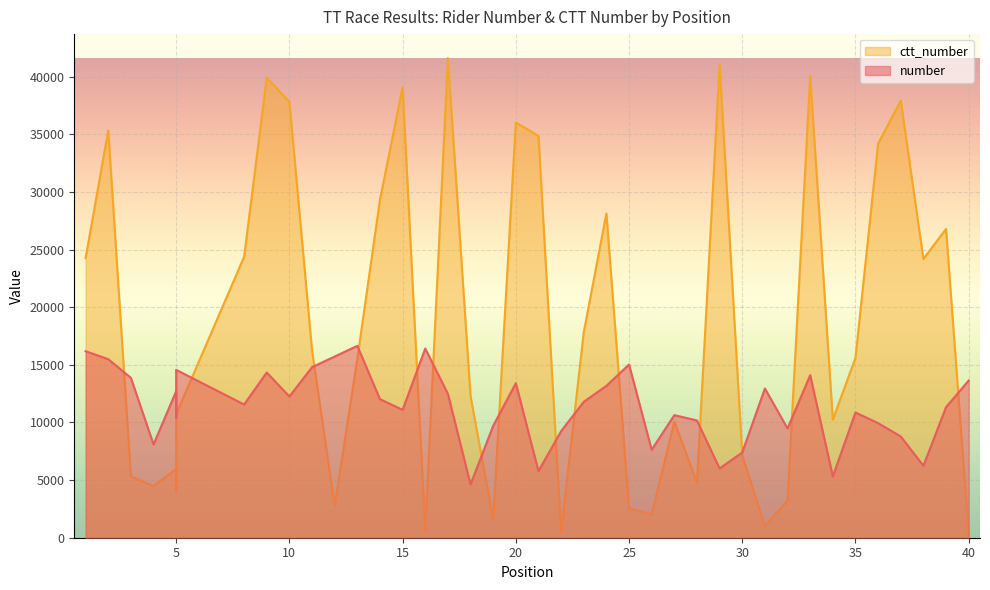

Reading left to right, extract all data points from this chart.

number: 1=16180.9	2=15487.4	3=13869.3	4=8090.4	5=12713.6	5=10402.0	5=14562.8	8=11557.8	9=14331.6	10=12251.2	11=14794.0	12=15718.6	13=16643.2	14=12020.1	15=11095.5	16=16412.0	17=12482.4	18=4623.1	19=9708.5	20=13407.0	21=5778.9	22=9246.2	23=11788.9	24=13175.9	25=15025.1	26=7628.1	27=10633.2	28=10170.8	29=6010.0	30=7397.0	31=12944.7	32=9477.4	33=14100.5	34=5316.6	35=10864.3	36=9939.7	37=8783.9	38=6241.2	39=11326.6	40=13638.2
ctt_number: 1=24263.0	2=35328.0	3=5329.0	4=4471.0	5=5965.0	5=3988.0	5=10719.0	8=24369.0	9=39906.0	10=37802.0	11=16264.0	12=2731.0	13=15521.0	14=29321.0	15=39092.0	16=599.0	17=41608.0	18=12278.0	19=1598.0	20=36027.0	21=34858.0	22=475.0	23=17828.0	24=28127.0	25=2564.0	26=2029.0	27=10071.0	28=4762.0	29=41065.0	30=7118.0	31=1017.0	32=3246.0	33=40078.0	34=10235.0	35=15608.0	36=34194.0	37=37909.0	38=24181.0	39=26789.0	40=320.0